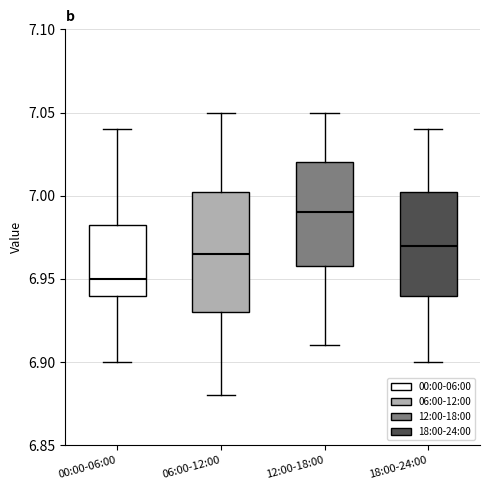

Which box is the tallest, from its lower edge to its upper edge?

06:00-12:00